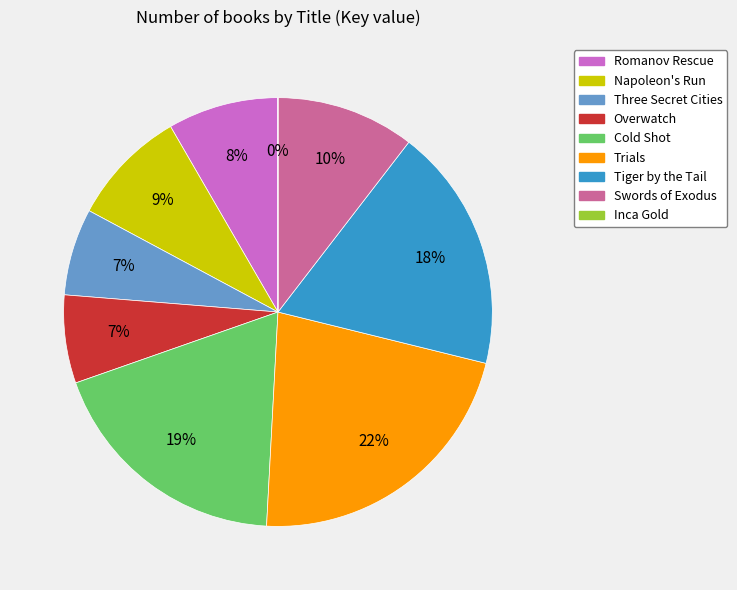

True or false: Swords of Exodus accounts for 10% of the total.

True